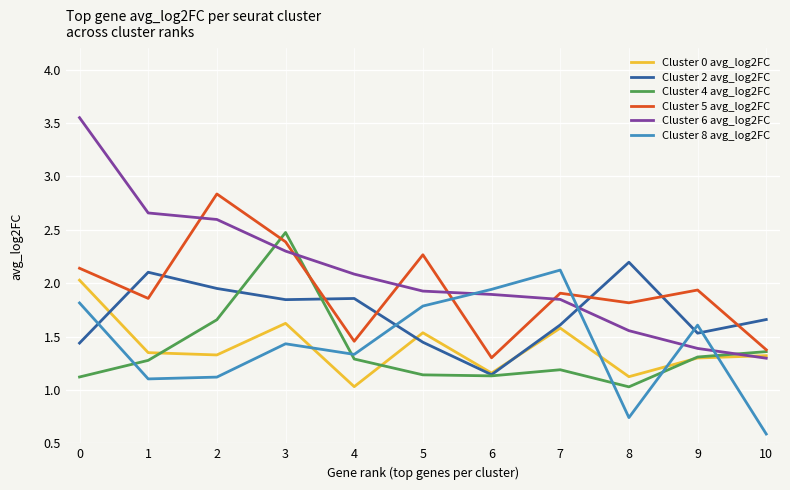

What is the difference between the Cluster 8 avg_log2FC values at 5 and 4?

0.5